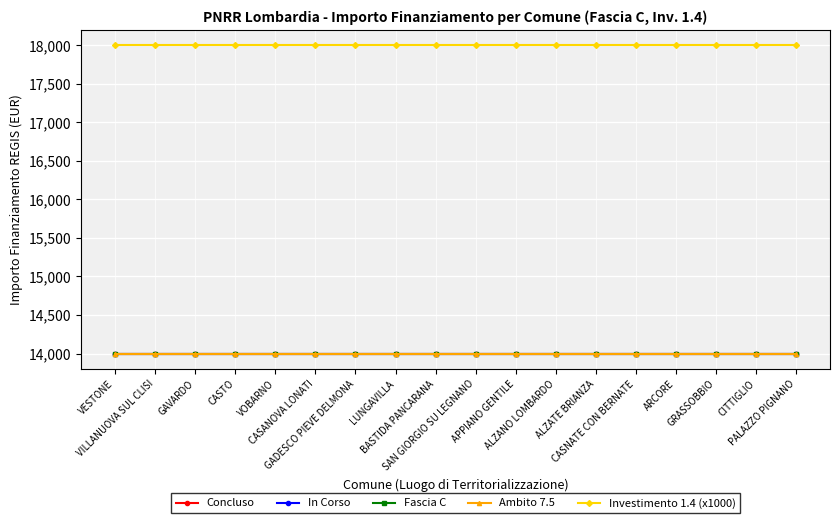

Does the chart have visible grid lines?

Yes